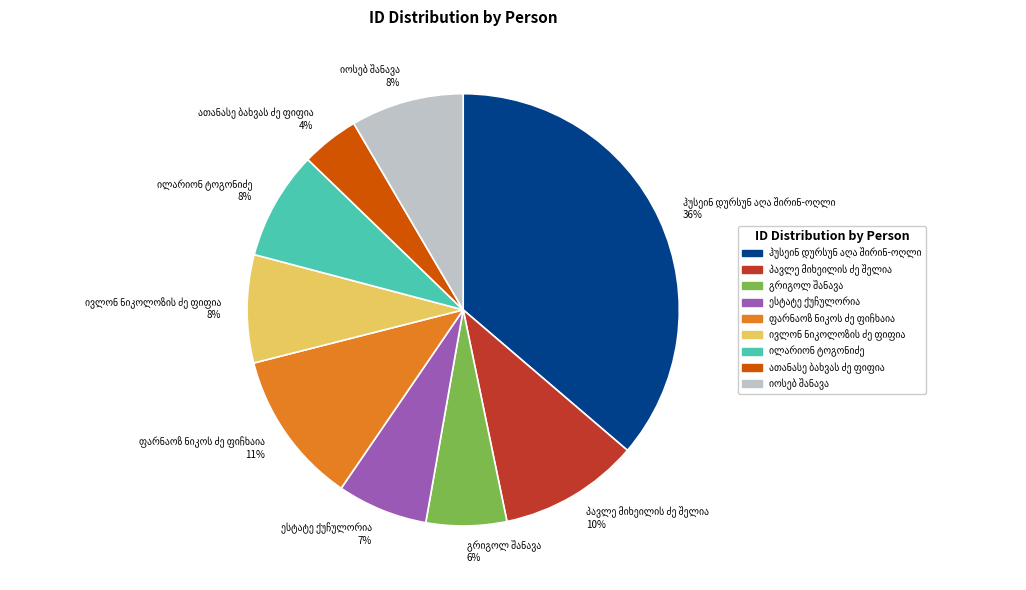

To the nearest percent, what is the average slice percentage?

11%